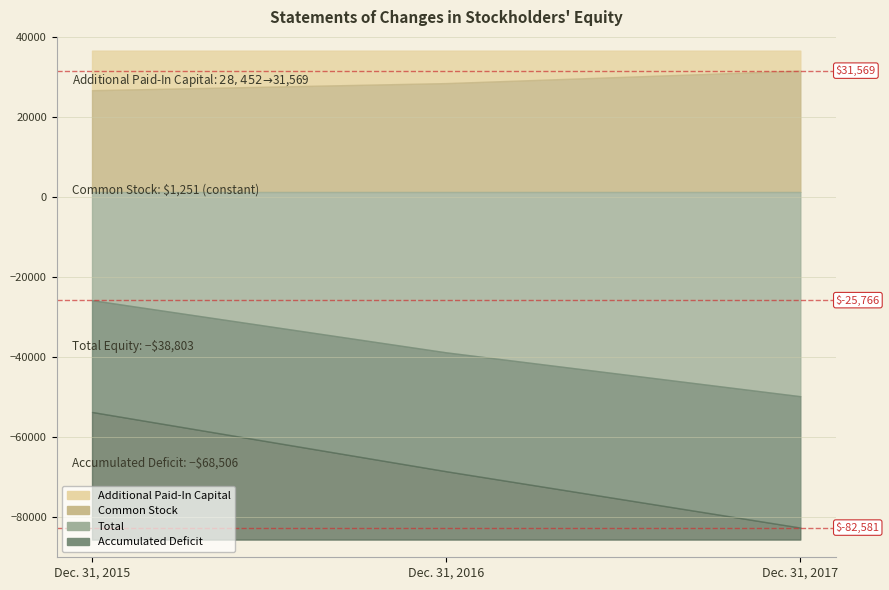

At which label does Accumulated Deficit first exceed -68506?

Dec. 31, 2015